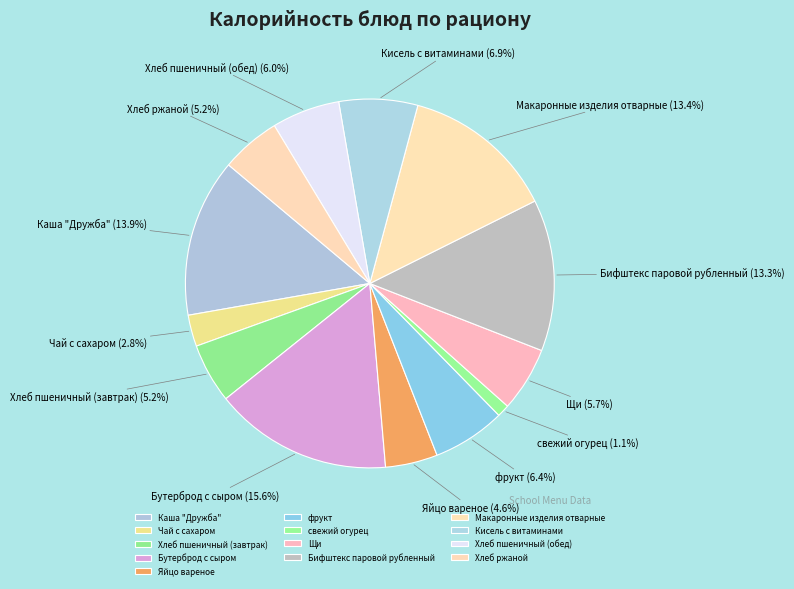

Which slice is the largest?

Бутерброд с сыром